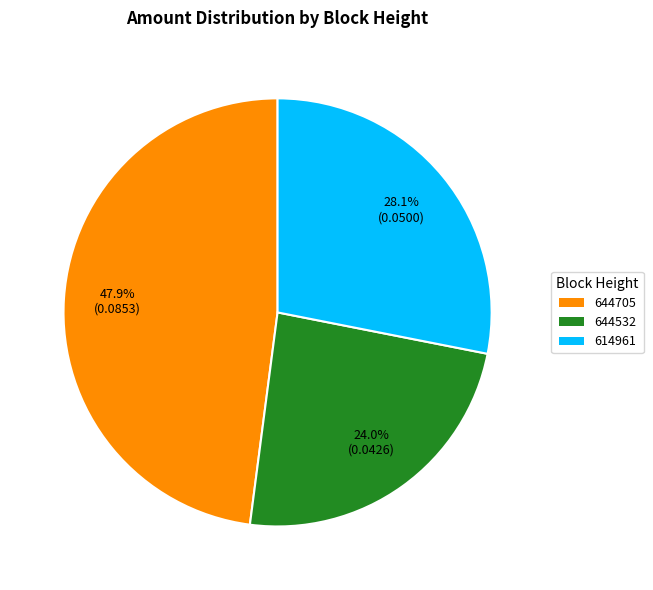

What percentage is the 644532 slice, to the nearest percent?

24%